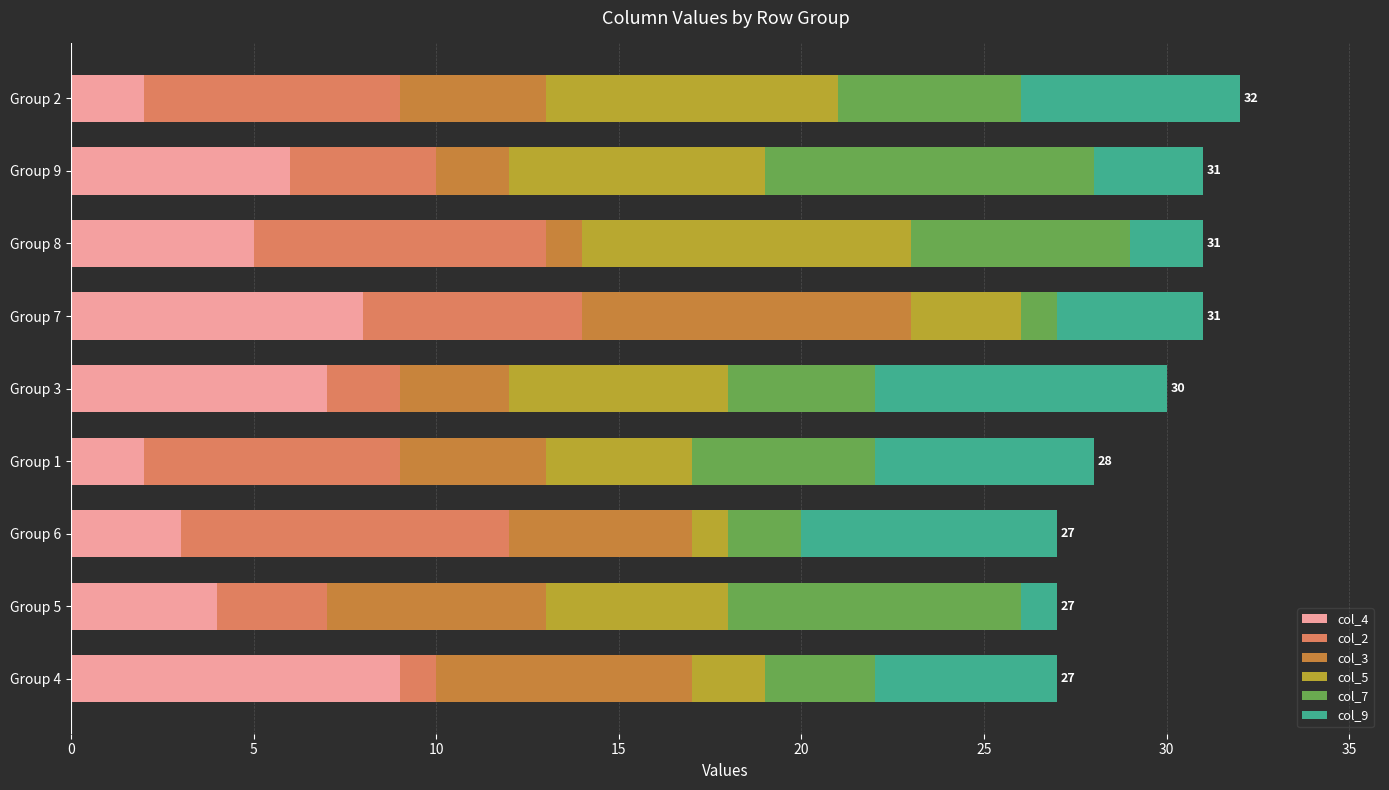

True or false: col_4 has a value of 6 at Group 9.

True